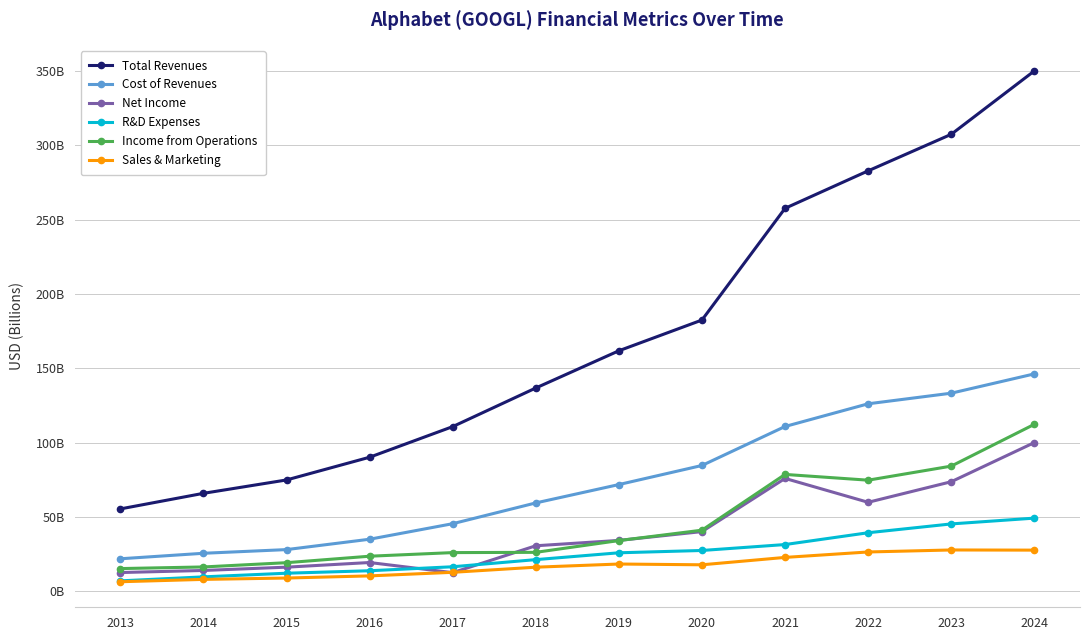

At how many categories does at least one series exceed 84?

9